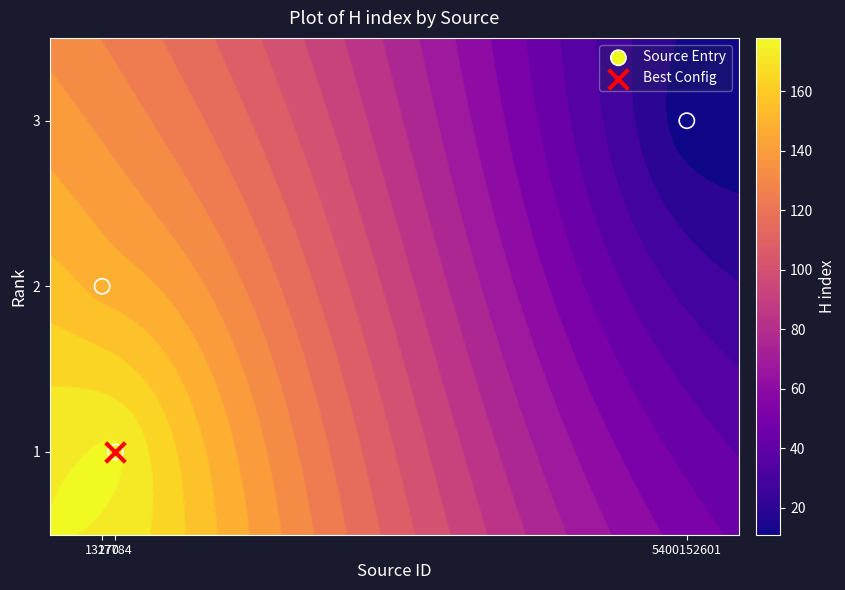

Which label corresponds to the largest value in the chart?

5400152601